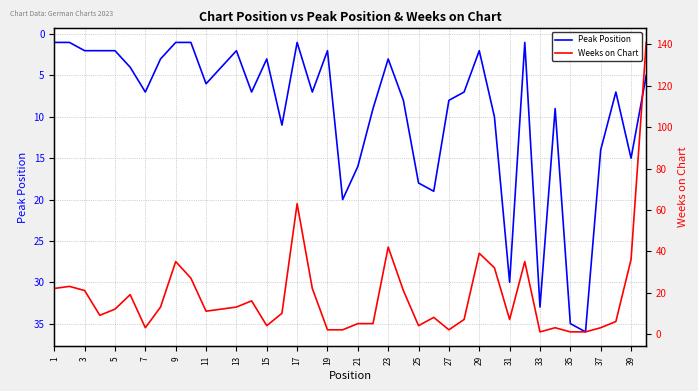

True or false: Peak Position has a value of 18 at 25.

True